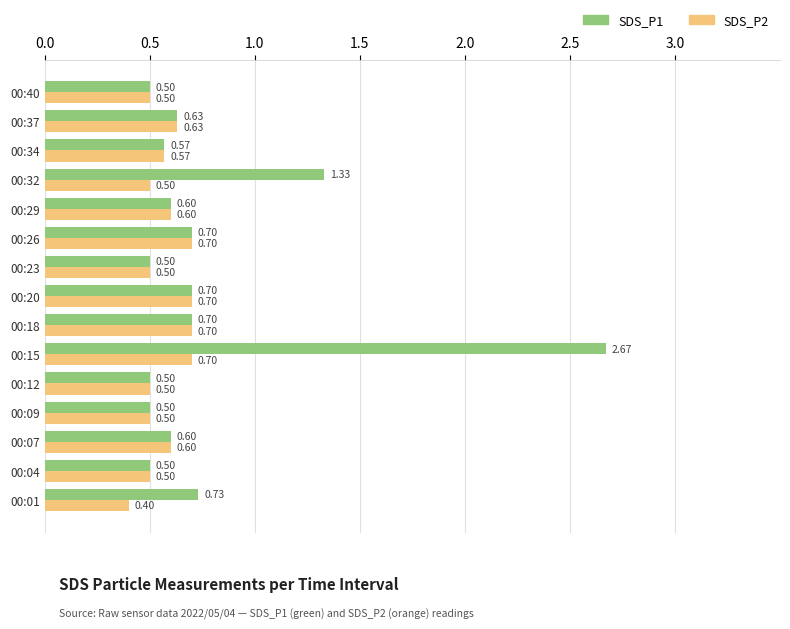

Which series has the largest range (max minus min)?

SDS_P1